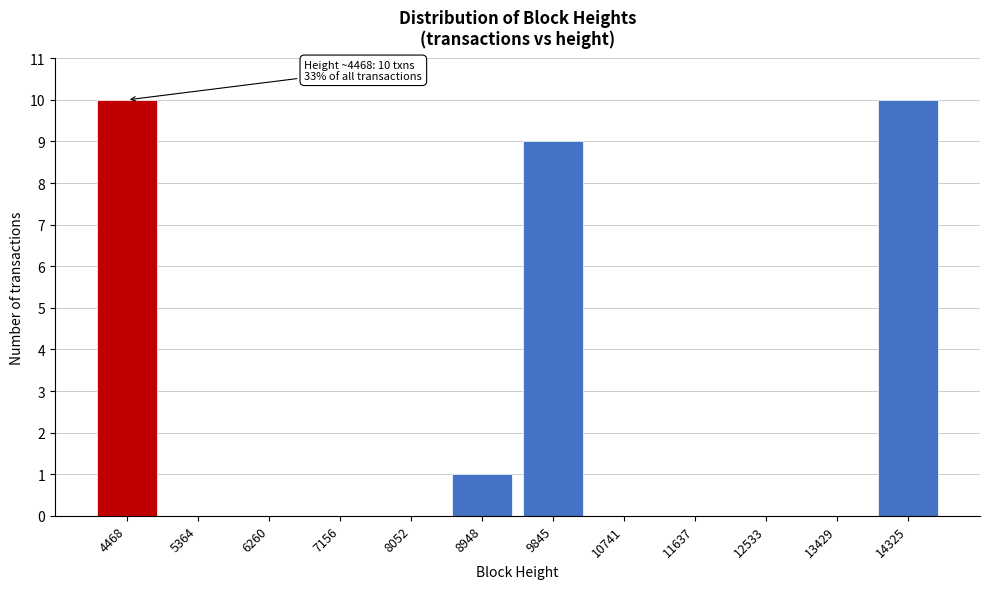

Reading left to right, what are all the values shown in this chart?

4468=10	5364=0	6260=0	7156=0	8052=0	8948=1	9845=9	10741=0	11637=0	12533=0	13429=0	14325=10